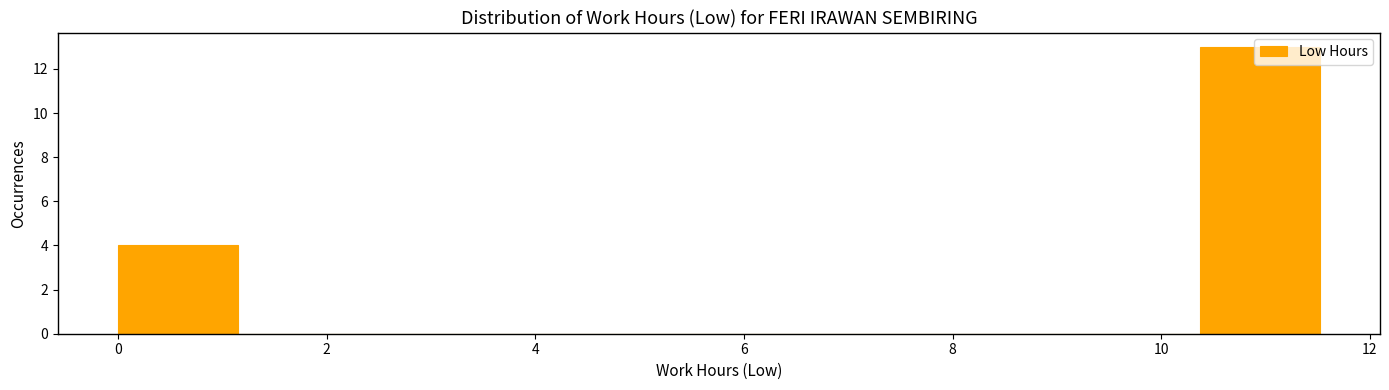

What is the height of the bar covering 0.0 to 1.2 on the x-axis? Neither the bar edges nor the heights are printed on the chart, so give them approximately, as read against the axes.

4